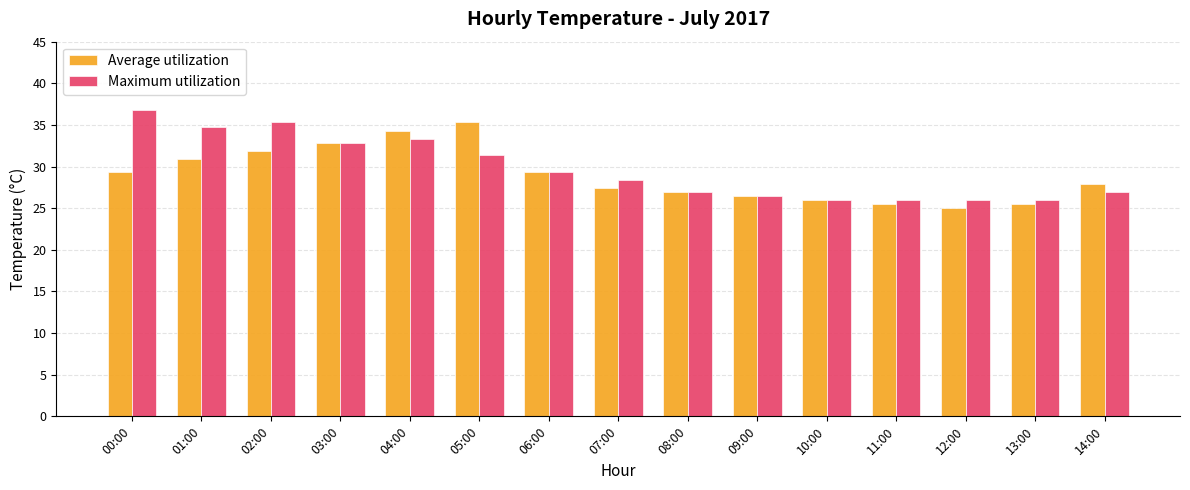

What is the total value across all series at 13:00?

51.5